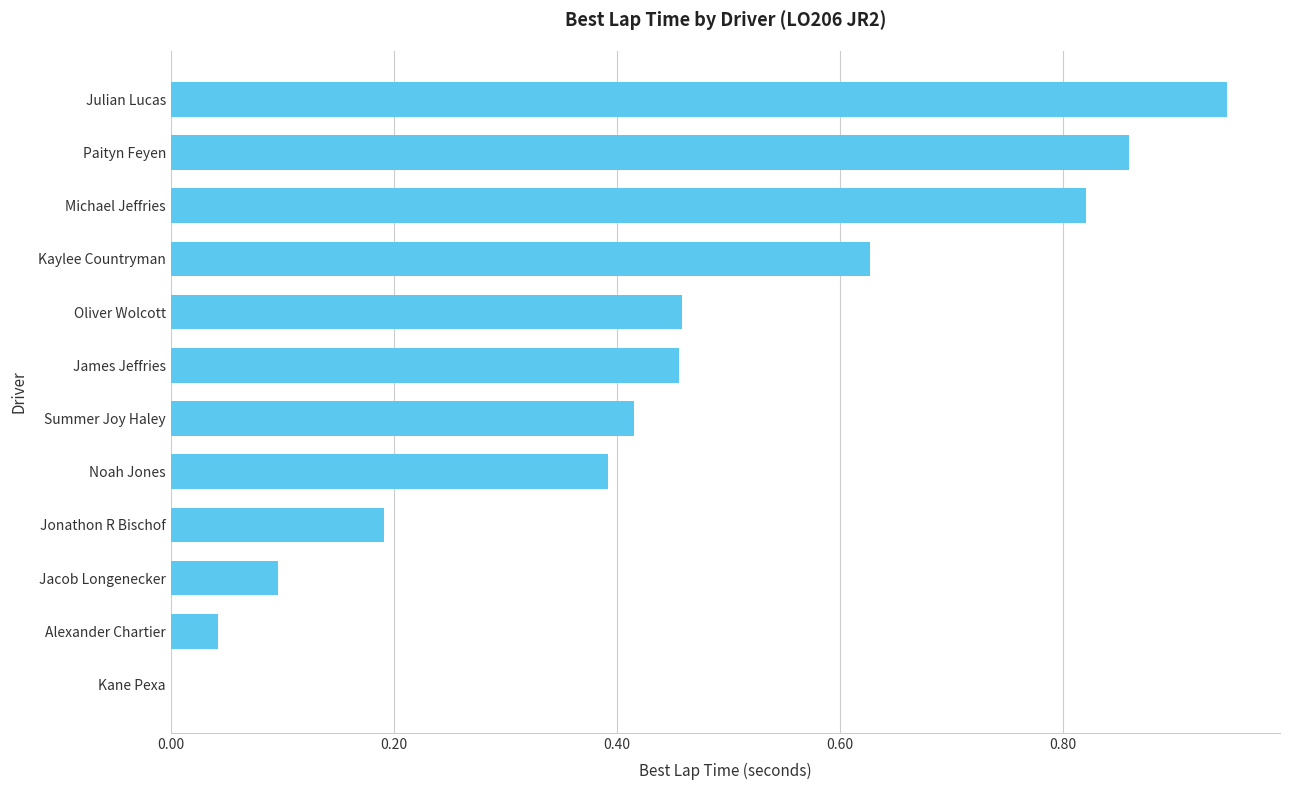

The value at Summer Joy Haley is 0.4. True or false?

True